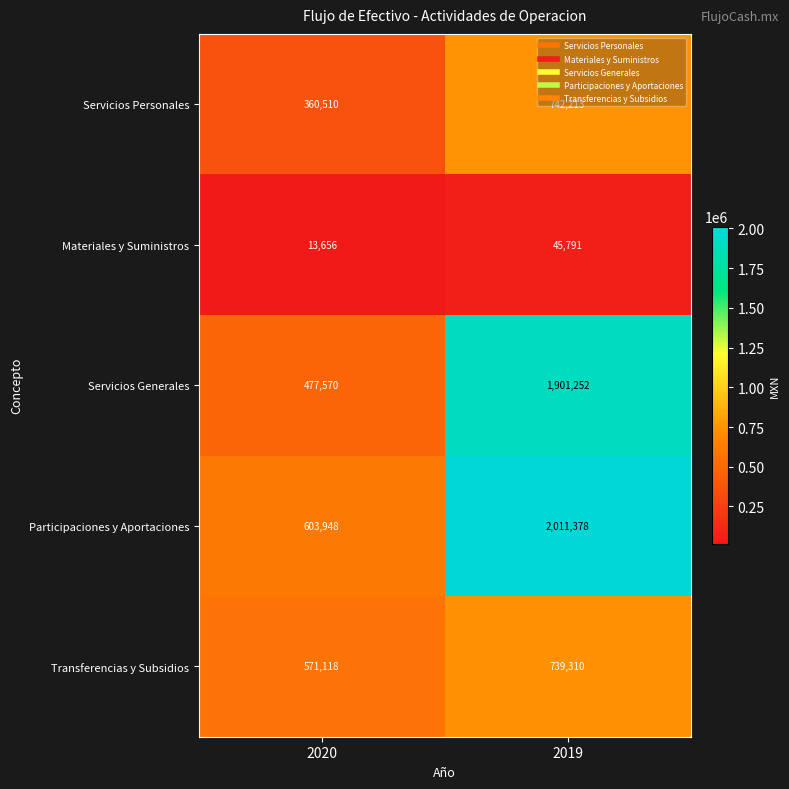

What value does the Materiales y Suministros series have at 2020, to the nearest 10?

13660